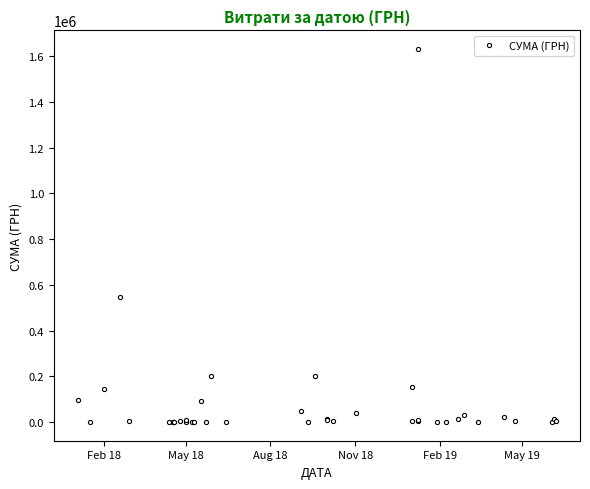

What is the minimum value shown in the chart?

578.0